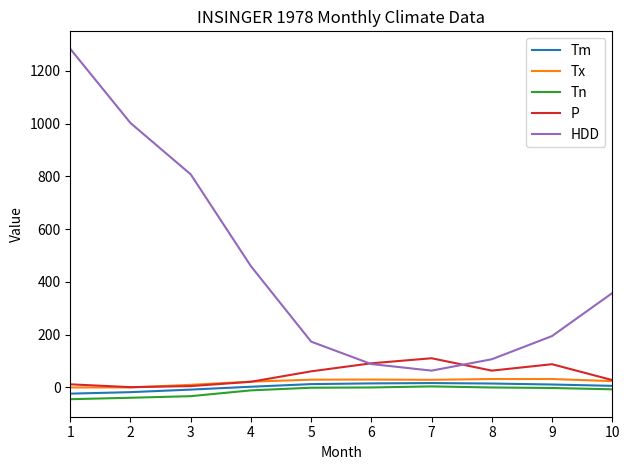

Which series has the largest total across all categories?

HDD